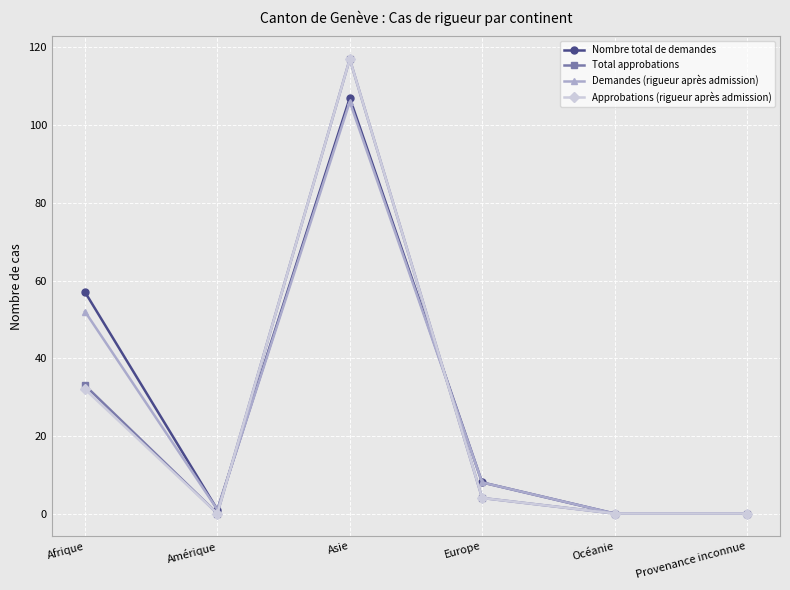

At which category is the sum across all series the highest?

Asie